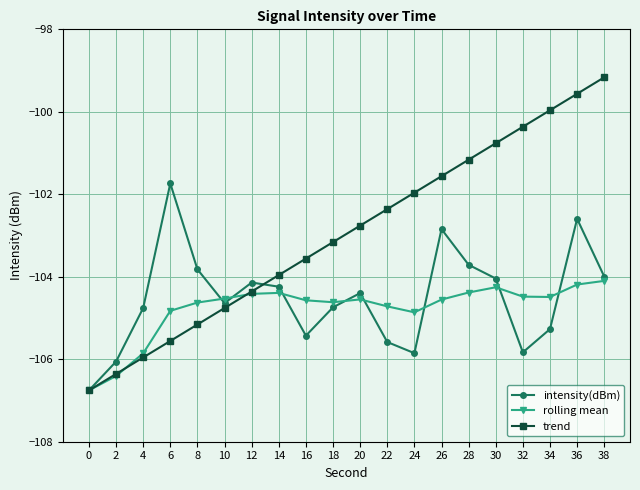

The intensity(dBm) series shows -67.4 at 2. True or false?

False